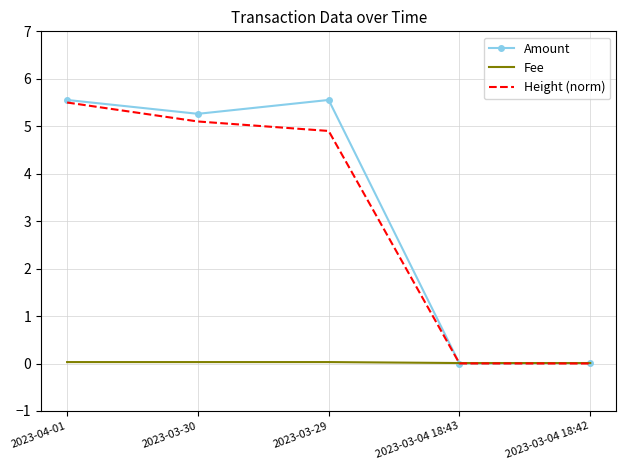

At which label does Height (norm) first exceed 4?

2023-04-01